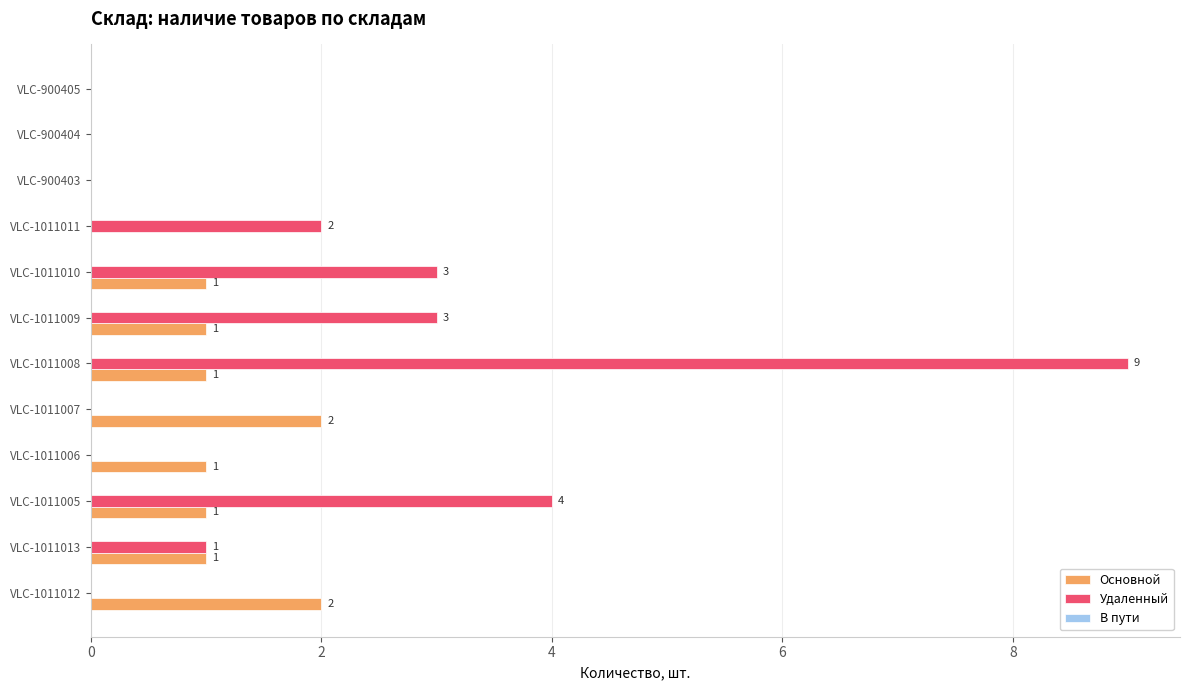

What is the maximum value for Удаленный?

9